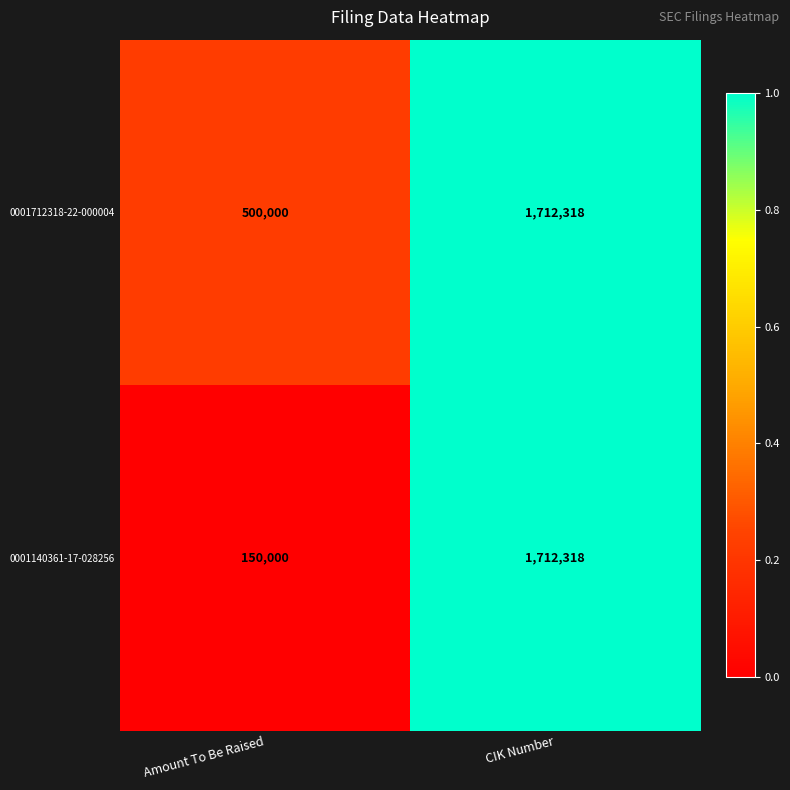

Is it true that 0001140361-17-028256 equals 150000 at Amount To Be Raised?

True